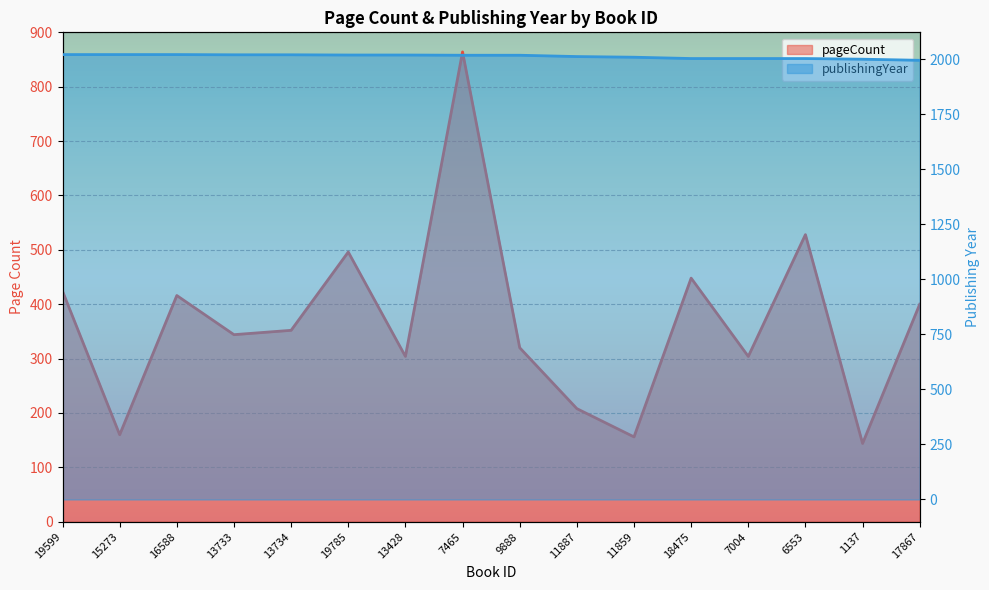

Rank the series by their maximum value, from lowest to highest.

pageCount, publishingYear